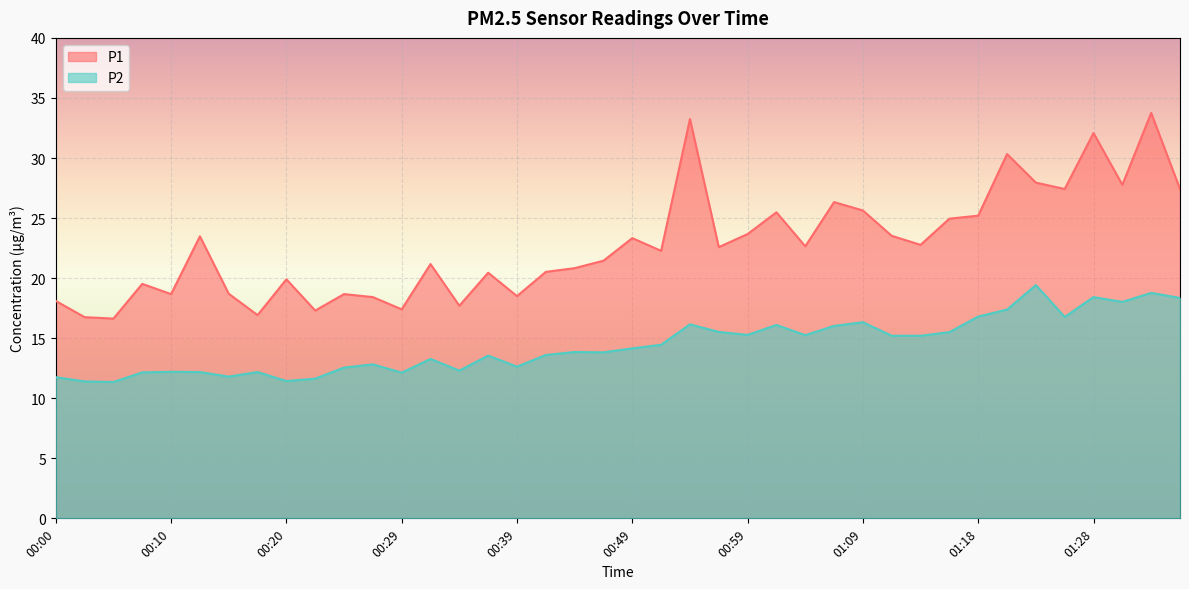

Rank the series by their average value, from highest to lowest.

P1, P2